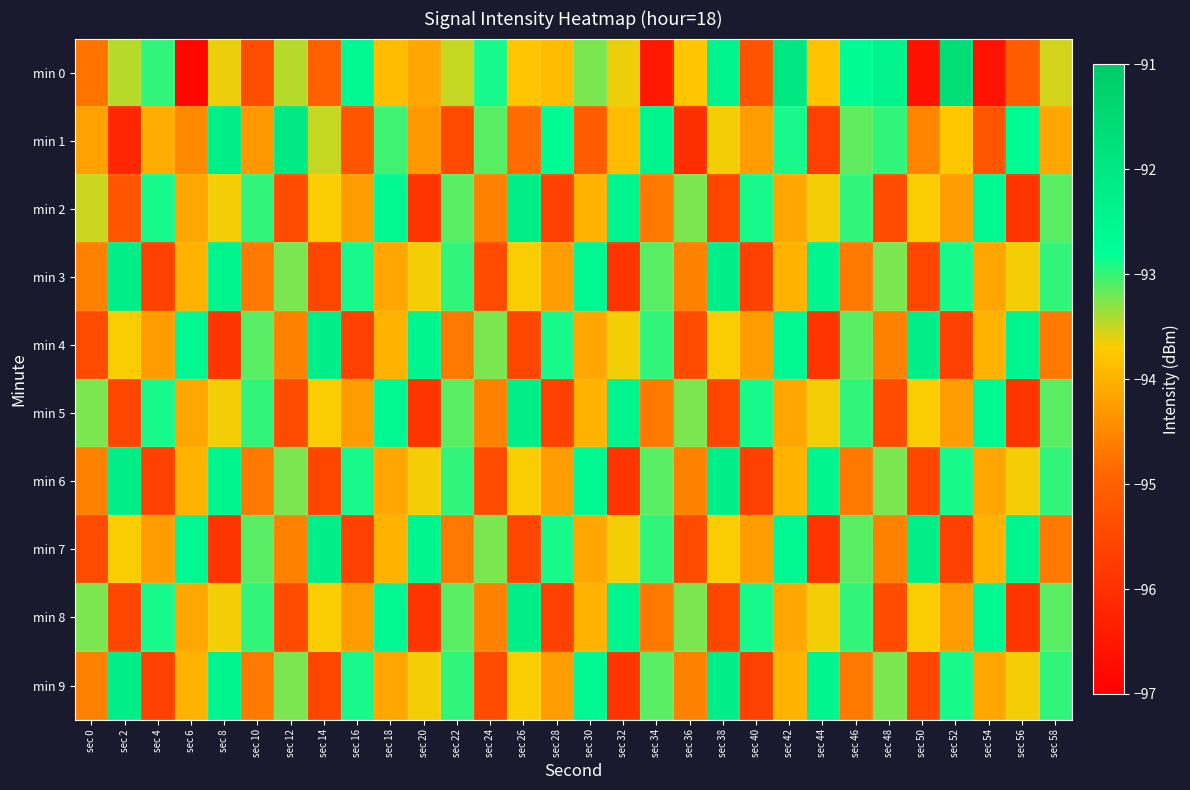

Reading left to right, transcribe all the data shown in this chart.

min 0: sec 0=-94.7	sec 2=-93.5	sec 4=-93.0	sec 6=-96.8	sec 8=-93.6	sec 10=-95.4	sec 12=-93.5	sec 14=-95.0	sec 16=-92.6	sec 18=-93.9	sec 20=-94.1	sec 22=-93.5	sec 24=-92.9	sec 26=-93.8	sec 28=-93.9	sec 30=-93.2	sec 32=-93.6	sec 34=-96.5	sec 36=-93.8	sec 38=-92.4	sec 40=-95.3	sec 42=-92.0	sec 44=-93.8	sec 46=-92.7	sec 48=-92.4	sec 50=-96.6	sec 52=-91.7	sec 54=-96.6	sec 56=-95.1	sec 58=-93.5
min 1: sec 0=-94.2	sec 2=-96.2	sec 4=-94.1	sec 6=-94.5	sec 8=-92.2	sec 10=-94.3	sec 12=-92.0	sec 14=-93.5	sec 16=-95.3	sec 18=-93.0	sec 20=-94.3	sec 22=-95.5	sec 24=-93.1	sec 26=-94.8	sec 28=-92.7	sec 30=-95.1	sec 32=-93.9	sec 34=-92.4	sec 36=-96.0	sec 38=-93.7	sec 40=-94.2	sec 42=-92.9	sec 44=-95.7	sec 46=-93.1	sec 48=-93.0	sec 50=-94.5	sec 52=-93.8	sec 54=-95.2	sec 56=-92.7	sec 58=-94.1
min 2: sec 0=-93.5	sec 2=-95.2	sec 4=-92.9	sec 6=-94.1	sec 8=-93.7	sec 10=-93.0	sec 12=-95.4	sec 14=-93.7	sec 16=-94.2	sec 18=-92.5	sec 20=-95.9	sec 22=-93.1	sec 24=-94.6	sec 26=-92.2	sec 28=-95.7	sec 30=-94.0	sec 32=-92.4	sec 34=-94.7	sec 36=-93.2	sec 38=-95.5	sec 40=-92.9	sec 42=-94.1	sec 44=-93.7	sec 46=-93.0	sec 48=-95.4	sec 50=-93.7	sec 52=-94.2	sec 54=-92.5	sec 56=-95.9	sec 58=-93.1
min 3: sec 0=-94.6	sec 2=-92.2	sec 4=-95.7	sec 6=-94.0	sec 8=-92.4	sec 10=-94.7	sec 12=-93.2	sec 14=-95.5	sec 16=-92.9	sec 18=-94.1	sec 20=-93.7	sec 22=-93.0	sec 24=-95.4	sec 26=-93.7	sec 28=-94.2	sec 30=-92.5	sec 32=-95.9	sec 34=-93.1	sec 36=-94.6	sec 38=-92.2	sec 40=-95.7	sec 42=-94.0	sec 44=-92.4	sec 46=-94.7	sec 48=-93.2	sec 50=-95.5	sec 52=-92.9	sec 54=-94.1	sec 56=-93.7	sec 58=-93.0
min 4: sec 0=-95.4	sec 2=-93.7	sec 4=-94.2	sec 6=-92.5	sec 8=-95.9	sec 10=-93.1	sec 12=-94.6	sec 14=-92.2	sec 16=-95.7	sec 18=-94.0	sec 20=-92.4	sec 22=-94.7	sec 24=-93.2	sec 26=-95.5	sec 28=-92.9	sec 30=-94.1	sec 32=-93.7	sec 34=-93.0	sec 36=-95.4	sec 38=-93.7	sec 40=-94.2	sec 42=-92.5	sec 44=-95.9	sec 46=-93.1	sec 48=-94.6	sec 50=-92.2	sec 52=-95.7	sec 54=-94.0	sec 56=-92.4	sec 58=-94.7
min 5: sec 0=-93.2	sec 2=-95.5	sec 4=-92.9	sec 6=-94.1	sec 8=-93.7	sec 10=-93.0	sec 12=-95.4	sec 14=-93.7	sec 16=-94.2	sec 18=-92.5	sec 20=-95.9	sec 22=-93.1	sec 24=-94.6	sec 26=-92.2	sec 28=-95.7	sec 30=-94.0	sec 32=-92.4	sec 34=-94.7	sec 36=-93.2	sec 38=-95.5	sec 40=-92.9	sec 42=-94.1	sec 44=-93.7	sec 46=-93.0	sec 48=-95.4	sec 50=-93.7	sec 52=-94.2	sec 54=-92.5	sec 56=-95.9	sec 58=-93.1
min 6: sec 0=-94.6	sec 2=-92.2	sec 4=-95.7	sec 6=-94.0	sec 8=-92.4	sec 10=-94.7	sec 12=-93.2	sec 14=-95.5	sec 16=-92.9	sec 18=-94.1	sec 20=-93.7	sec 22=-93.0	sec 24=-95.4	sec 26=-93.7	sec 28=-94.2	sec 30=-92.5	sec 32=-95.9	sec 34=-93.1	sec 36=-94.6	sec 38=-92.2	sec 40=-95.7	sec 42=-94.0	sec 44=-92.4	sec 46=-94.7	sec 48=-93.2	sec 50=-95.5	sec 52=-92.9	sec 54=-94.1	sec 56=-93.7	sec 58=-93.0
min 7: sec 0=-95.4	sec 2=-93.7	sec 4=-94.2	sec 6=-92.5	sec 8=-95.9	sec 10=-93.1	sec 12=-94.6	sec 14=-92.2	sec 16=-95.7	sec 18=-94.0	sec 20=-92.4	sec 22=-94.7	sec 24=-93.2	sec 26=-95.5	sec 28=-92.9	sec 30=-94.1	sec 32=-93.7	sec 34=-93.0	sec 36=-95.4	sec 38=-93.7	sec 40=-94.2	sec 42=-92.5	sec 44=-95.9	sec 46=-93.1	sec 48=-94.6	sec 50=-92.2	sec 52=-95.7	sec 54=-94.0	sec 56=-92.4	sec 58=-94.7
min 8: sec 0=-93.2	sec 2=-95.5	sec 4=-92.9	sec 6=-94.1	sec 8=-93.7	sec 10=-93.0	sec 12=-95.4	sec 14=-93.7	sec 16=-94.2	sec 18=-92.5	sec 20=-95.9	sec 22=-93.1	sec 24=-94.6	sec 26=-92.2	sec 28=-95.7	sec 30=-94.0	sec 32=-92.4	sec 34=-94.7	sec 36=-93.2	sec 38=-95.5	sec 40=-92.9	sec 42=-94.1	sec 44=-93.7	sec 46=-93.0	sec 48=-95.4	sec 50=-93.7	sec 52=-94.2	sec 54=-92.5	sec 56=-95.9	sec 58=-93.1
min 9: sec 0=-94.6	sec 2=-92.2	sec 4=-95.7	sec 6=-94.0	sec 8=-92.4	sec 10=-94.7	sec 12=-93.2	sec 14=-95.5	sec 16=-92.9	sec 18=-94.1	sec 20=-93.7	sec 22=-93.0	sec 24=-95.4	sec 26=-93.7	sec 28=-94.2	sec 30=-92.5	sec 32=-95.9	sec 34=-93.1	sec 36=-94.6	sec 38=-92.2	sec 40=-95.7	sec 42=-94.0	sec 44=-92.4	sec 46=-94.7	sec 48=-93.2	sec 50=-95.5	sec 52=-92.9	sec 54=-94.1	sec 56=-93.7	sec 58=-93.0